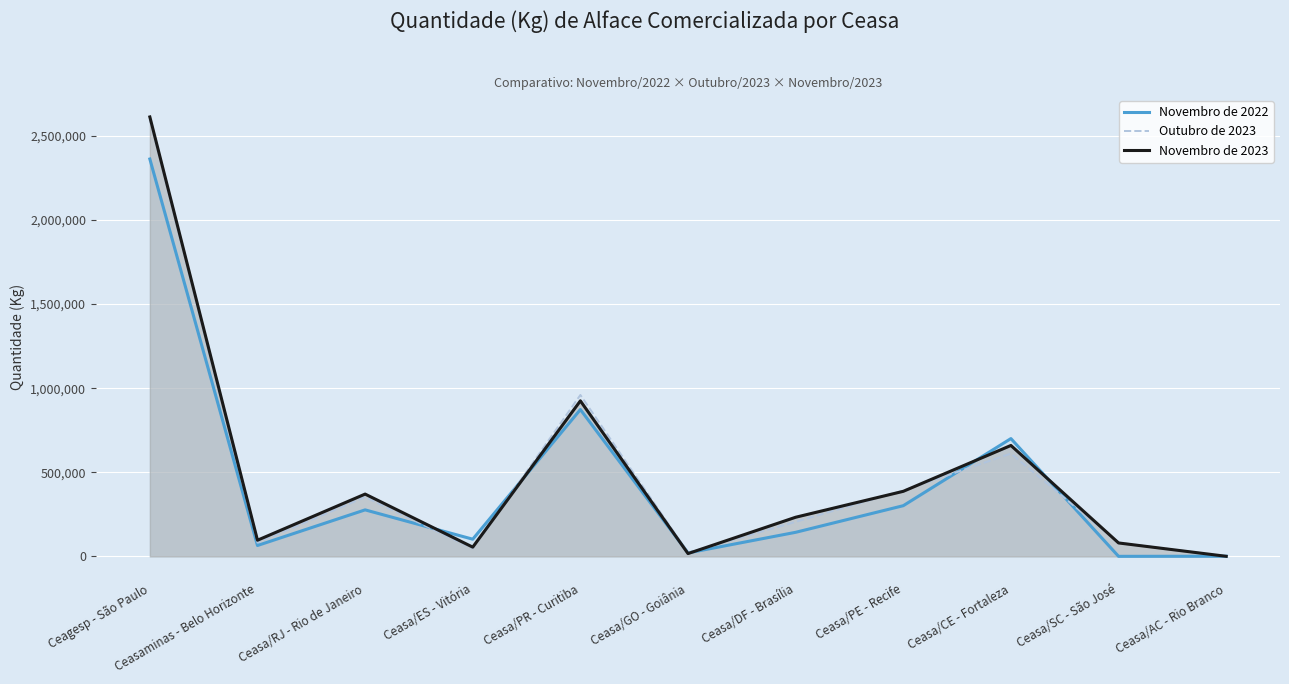

What is the difference between the maximum and second lowest values in the Novembro de 2023 series?

2594075